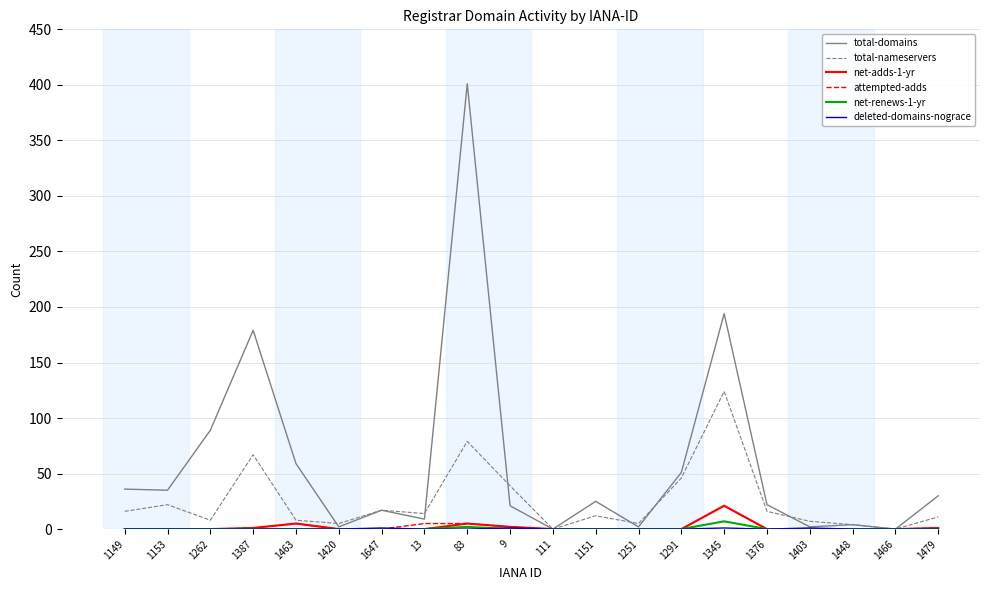

At which category is the sum across all series the highest?

83